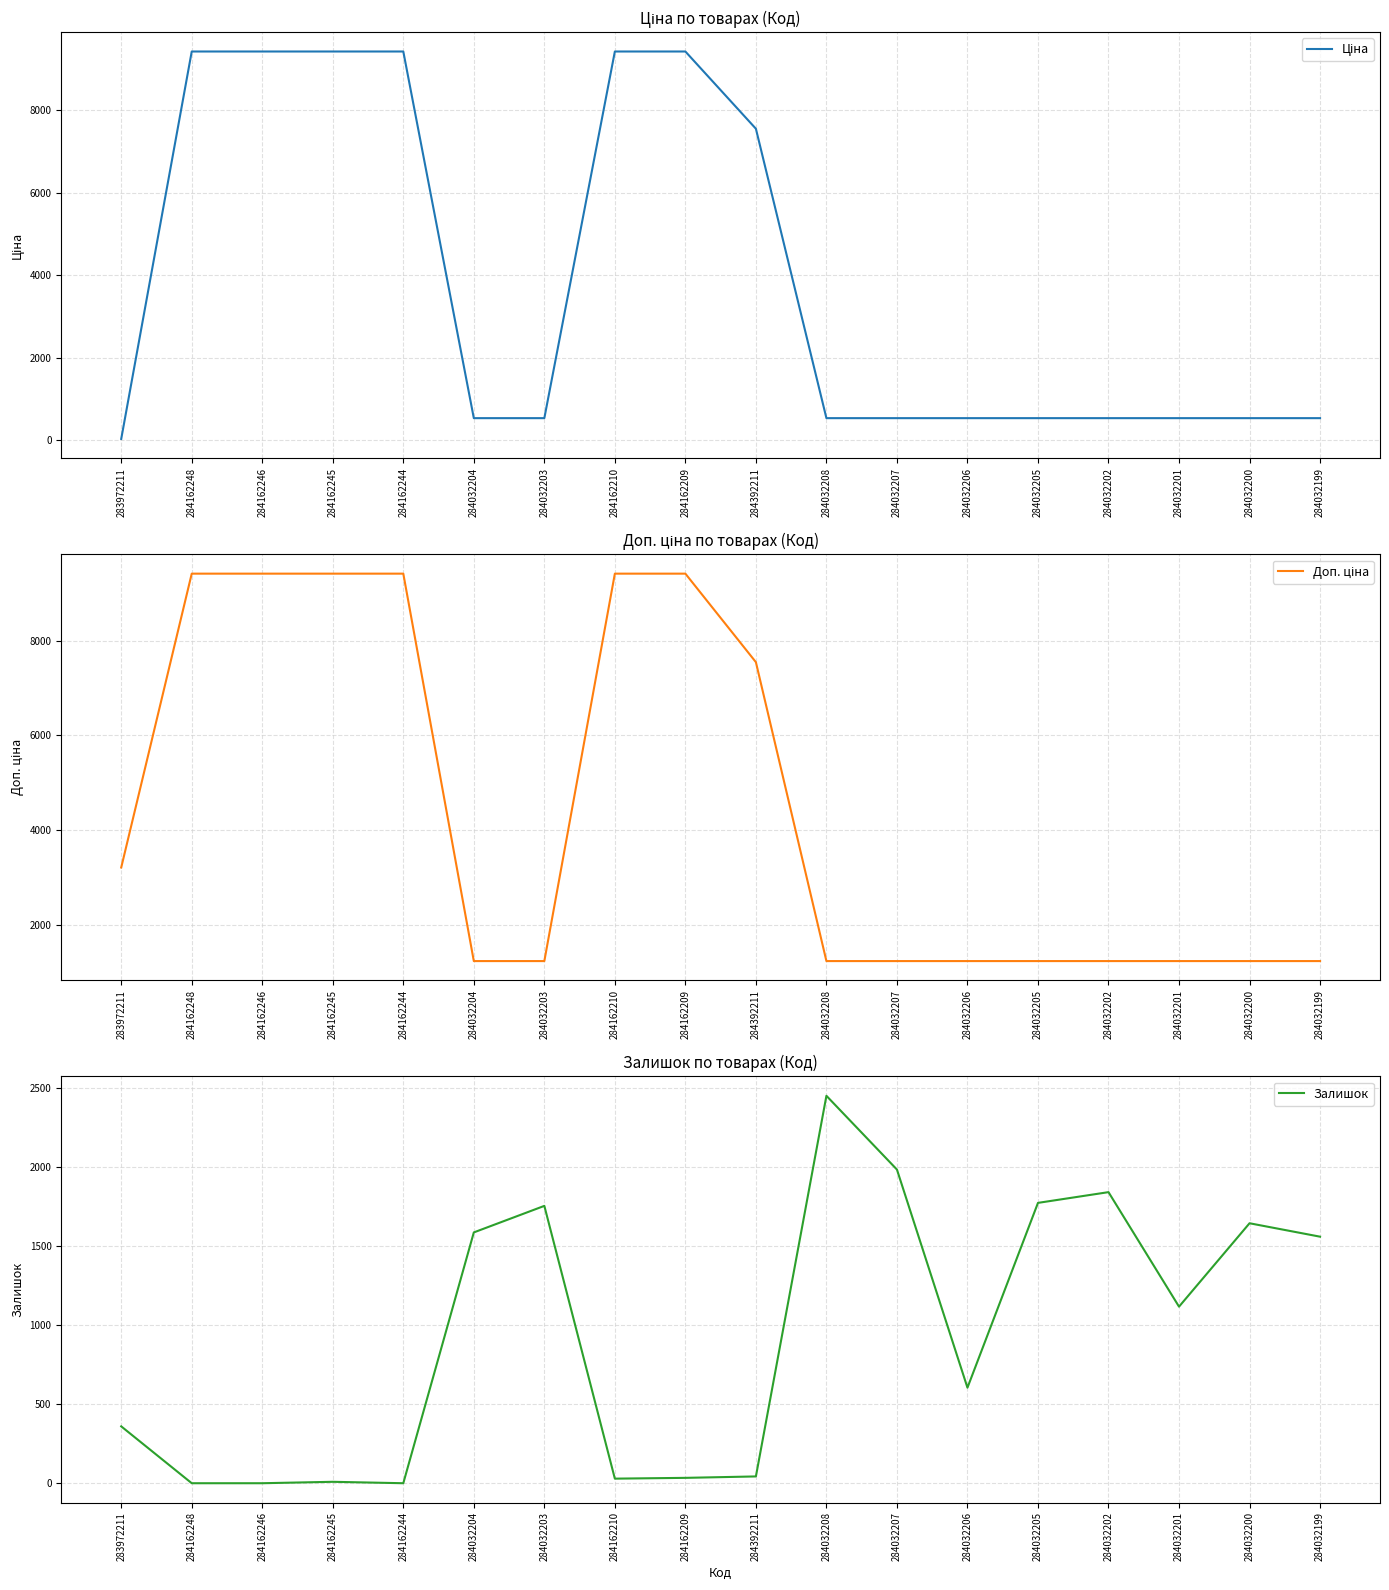

What is the average value of the Ціна series?

3857.4